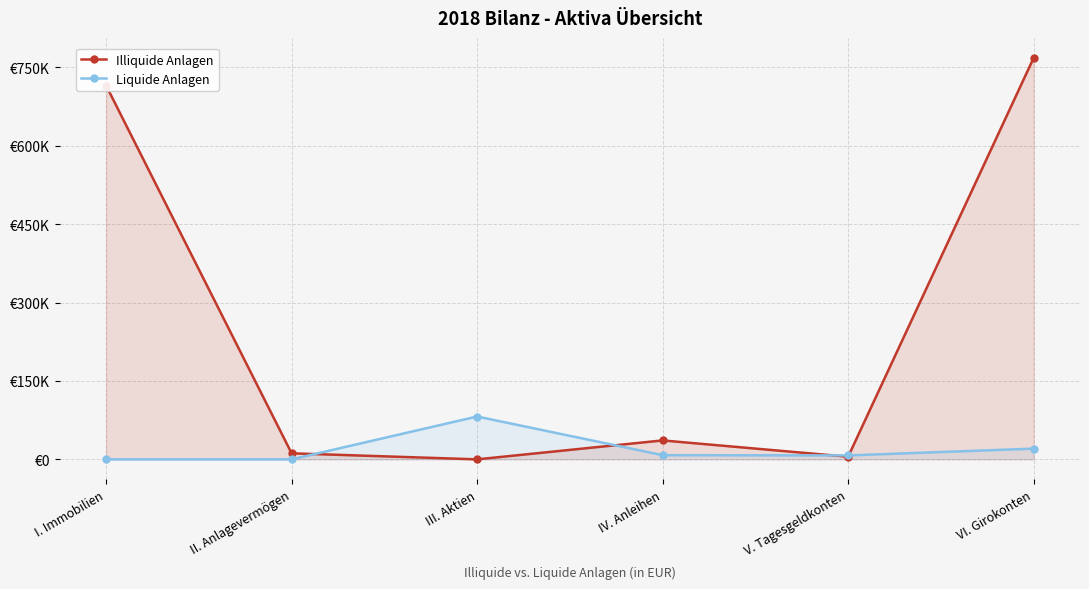

Reading left to right, transcribe all the data shown in this chart.

Illiquide Anlagen: I. Immobilien=715000	II. Anlagevermögen=11548	III. Aktien=0	IV. Anleihen=36200	V. Tagesgeldkonten=5000	VI. Girokonten=767748
Liquide Anlagen: I. Immobilien=0	II. Anlagevermögen=0	III. Aktien=81938	IV. Anleihen=8003	V. Tagesgeldkonten=7500	VI. Girokonten=20500